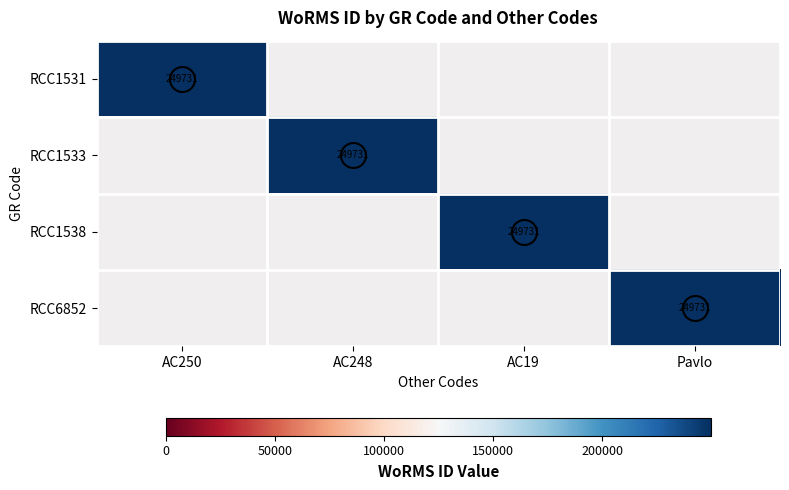

The RCC1531 series shows 249731 at AC250. True or false?

True